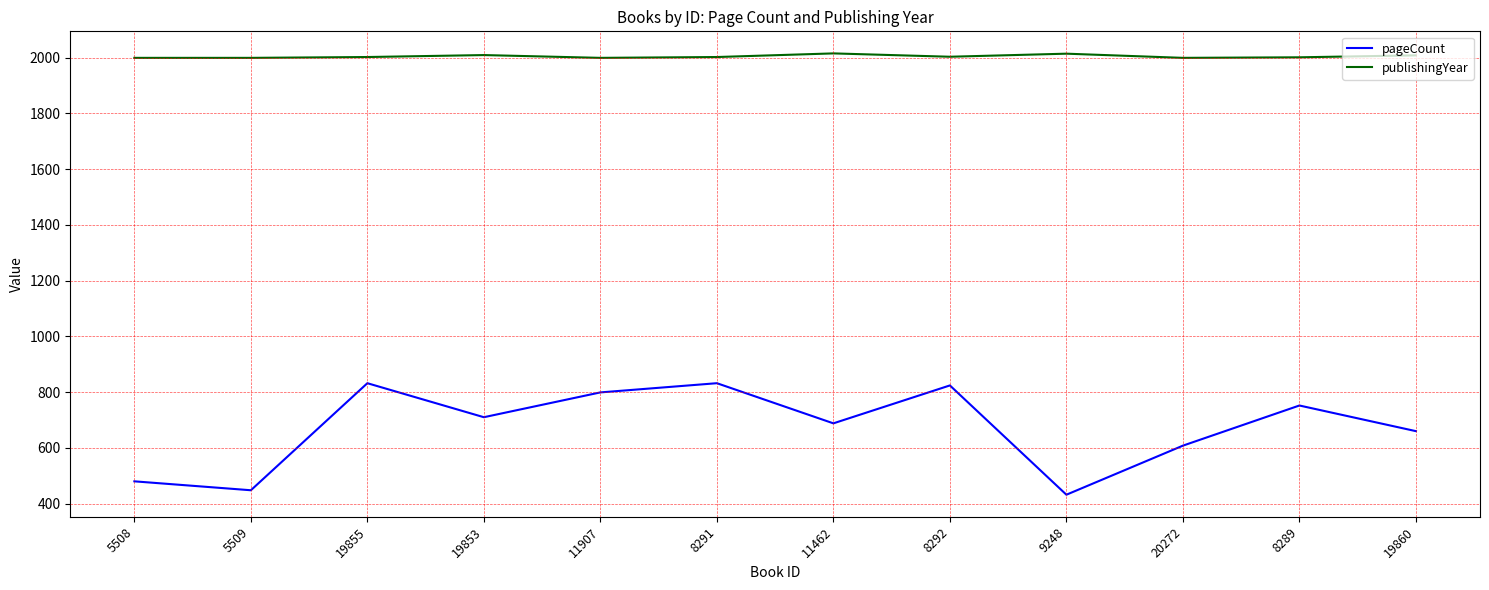

How many categories are shown in the chart?

12